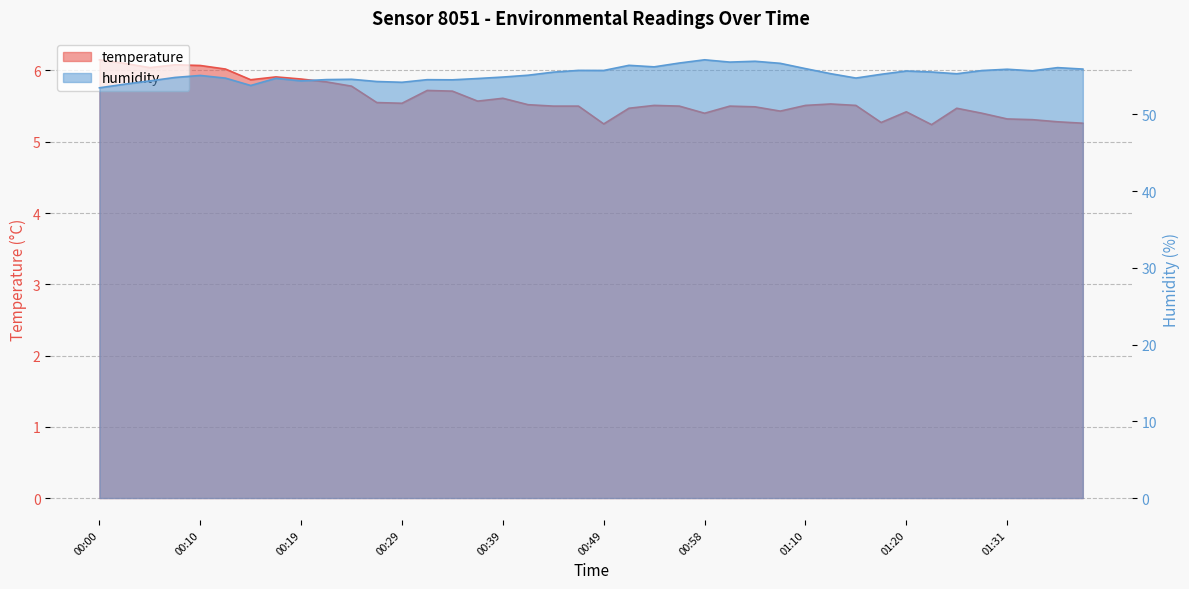

Which series changed the most between 01:07 and 01:38?

humidity